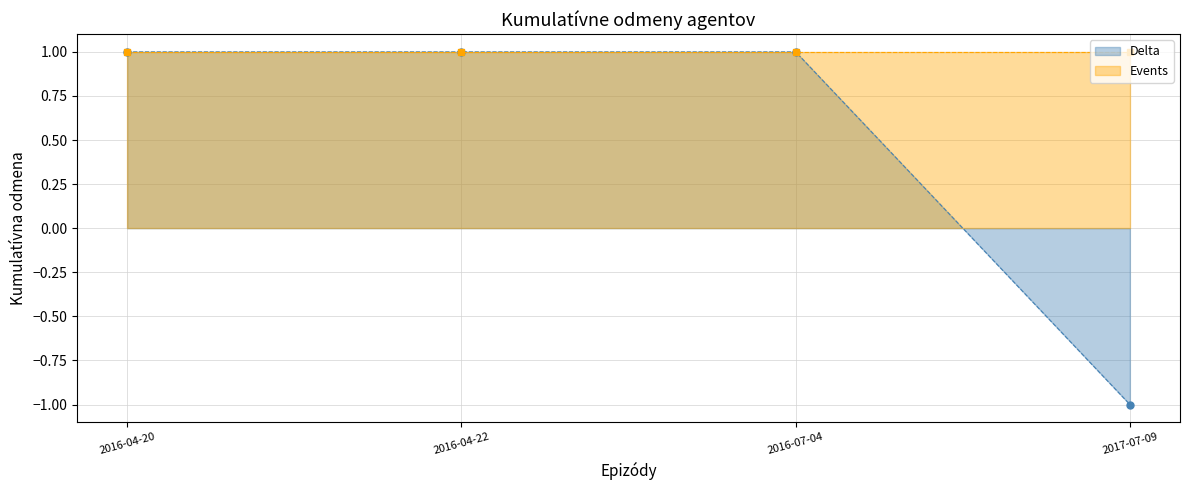

What is the label of the 4th point from the right?

2016-04-20